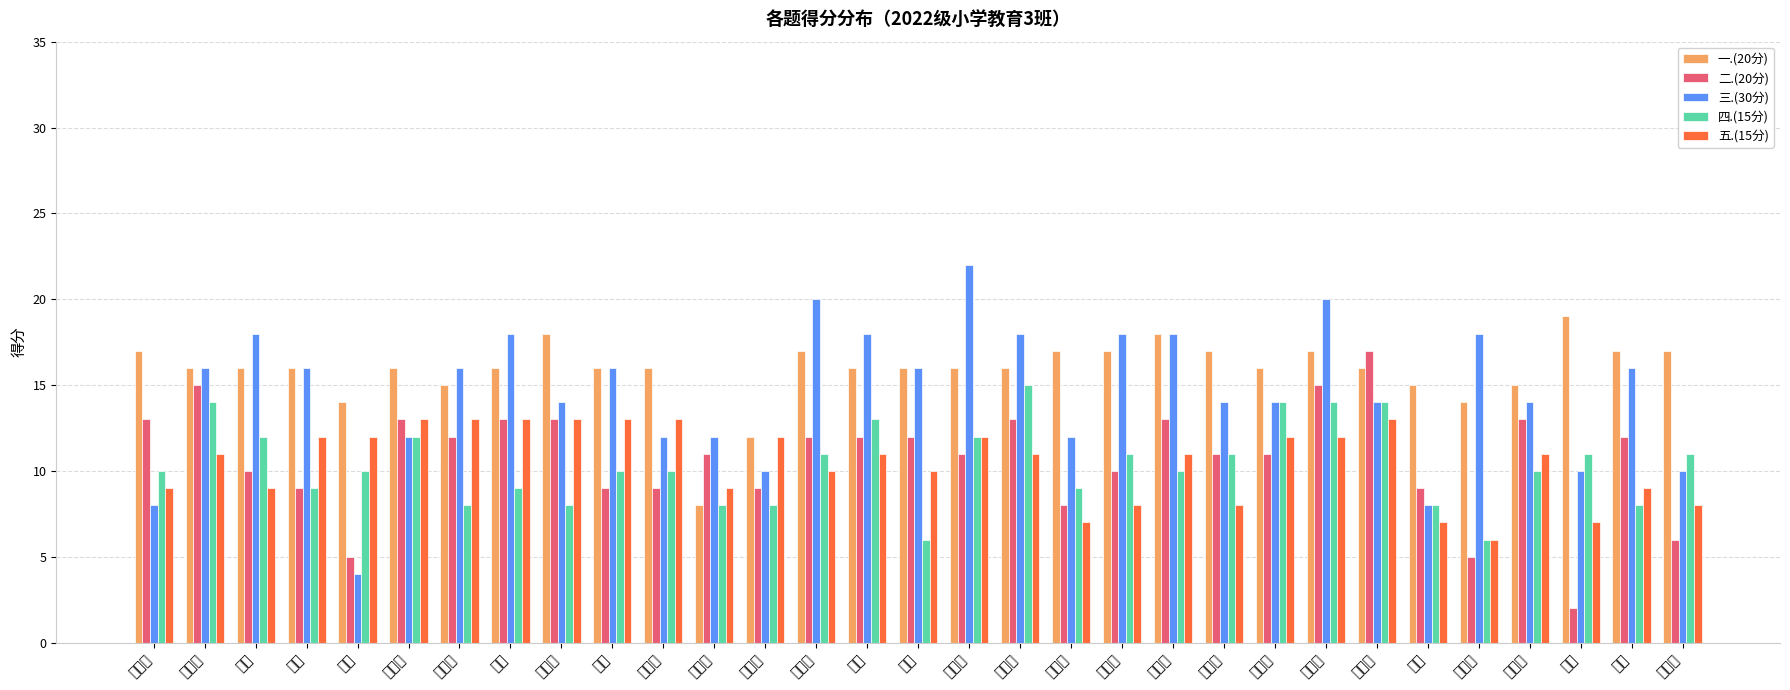

What is the lowest value of the 一.(20分) series?

8